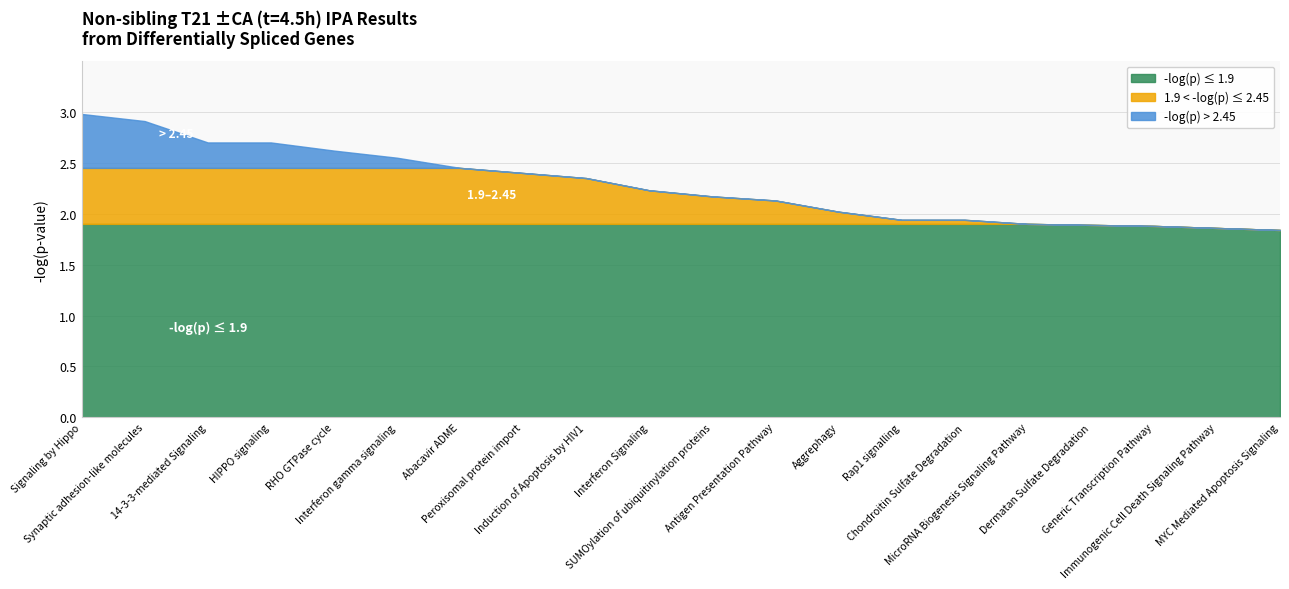

What is the average value?

2.3